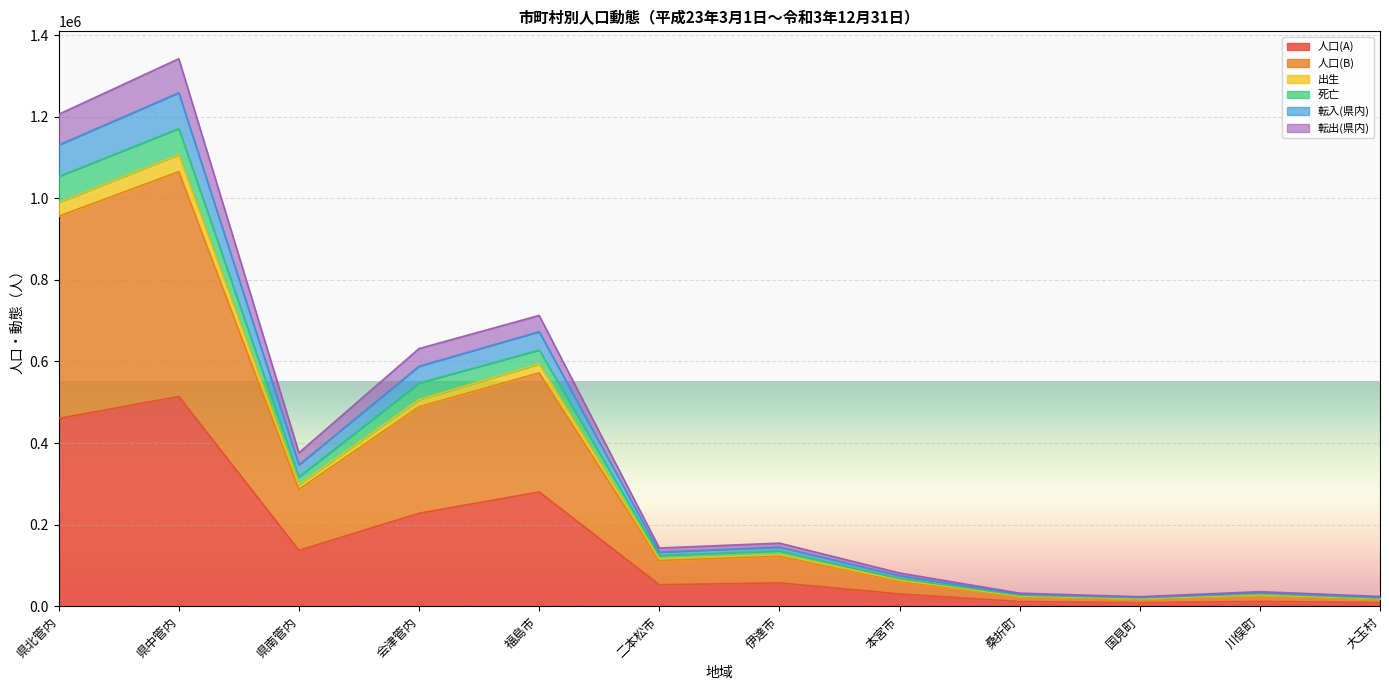

How many distinct data groups are displayed?

6